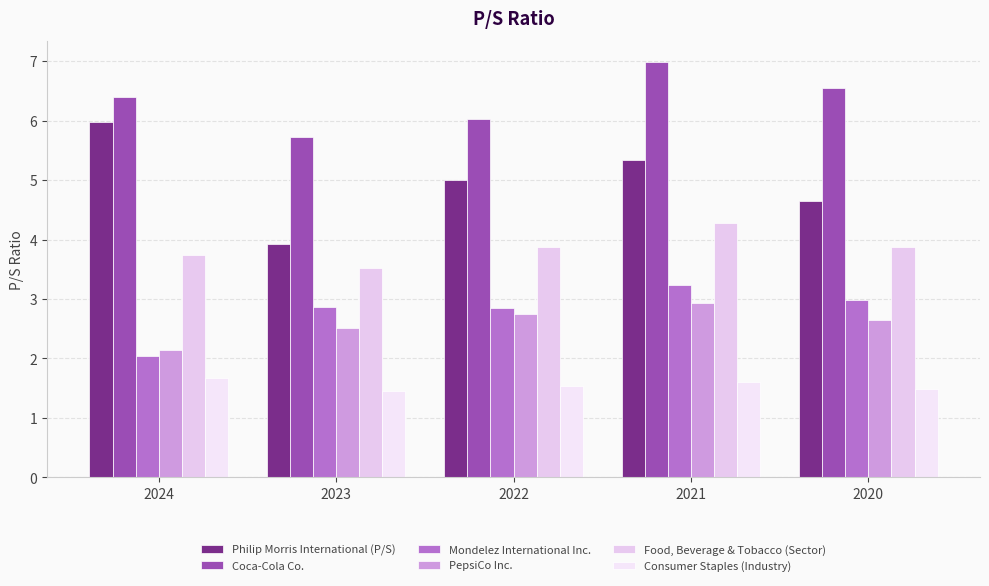

Which series has the largest range (max minus min)?

Philip Morris International (P/S)